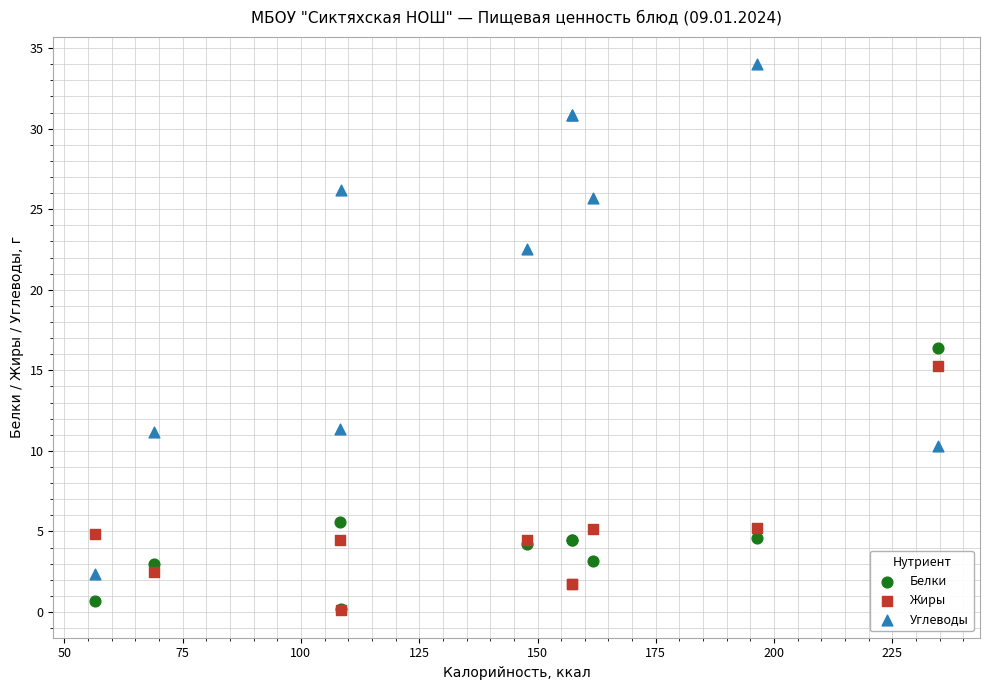

In the Углеводы series, what Y value is closest to 18?

22.6